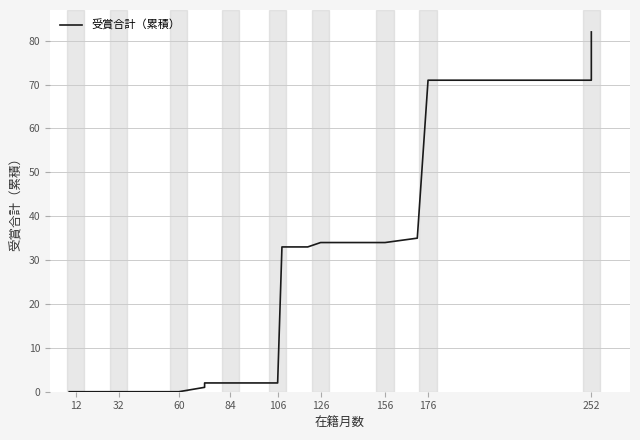

How many lines are shown in the chart?

1